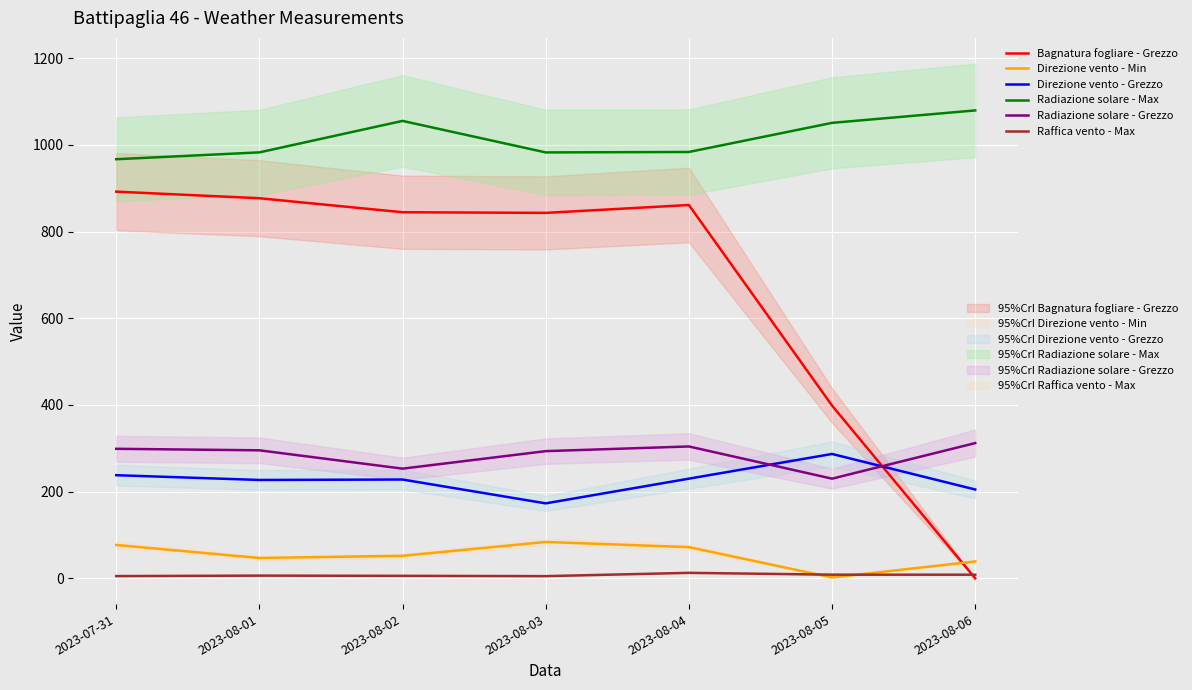

How many data points does each series have?

7